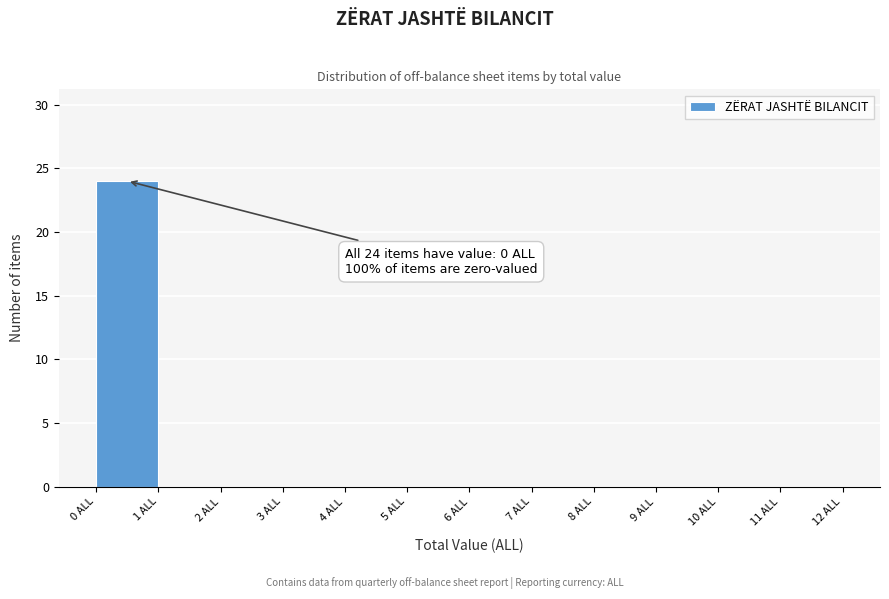

Which range on the x-axis has the tallest bar?

0 to 1